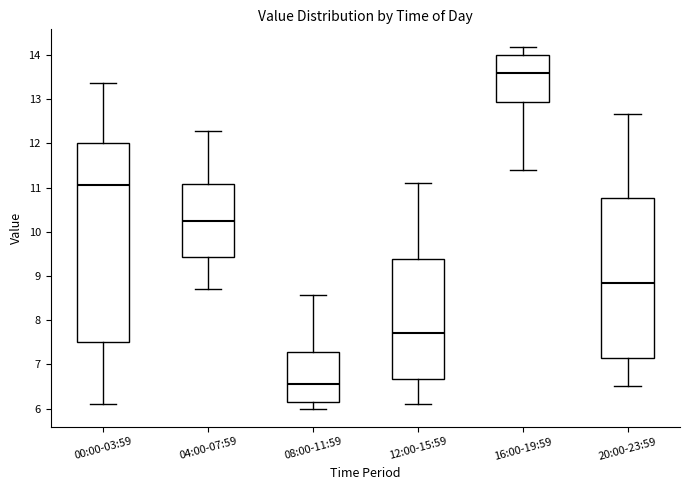

Where is the lower edge of the box for 00:00-03:59 on the y-axis? The values are not printed on the chart, so give them approximately, as read against the axis.

7.5